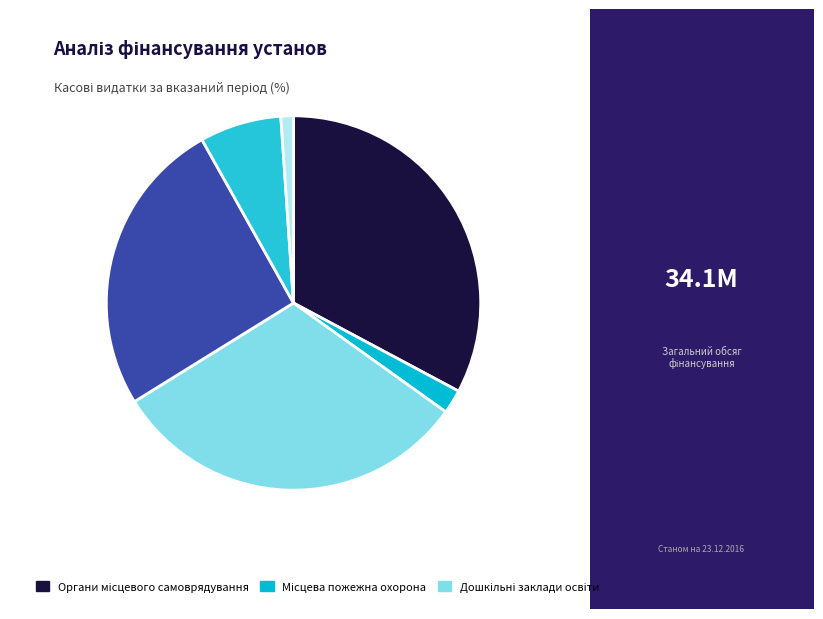

Which slice is the smallest?

Оплата комунальних послуг